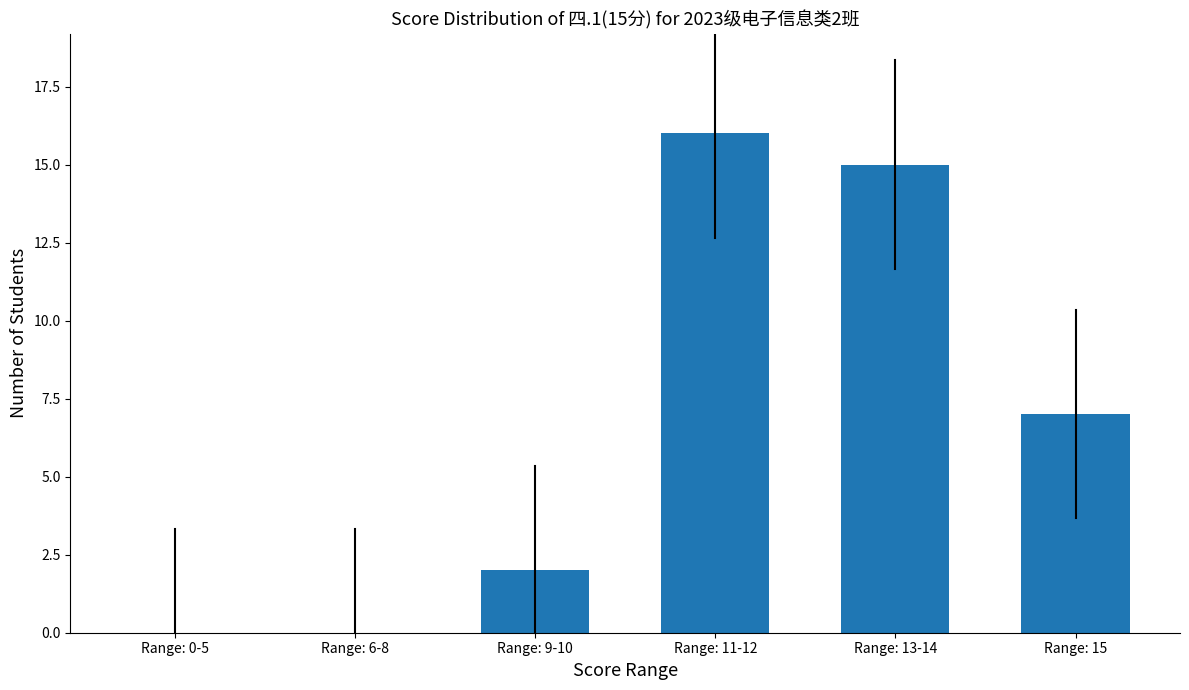

Reading left to right, transcribe all the data shown in this chart.

0	0	2	16	15	7